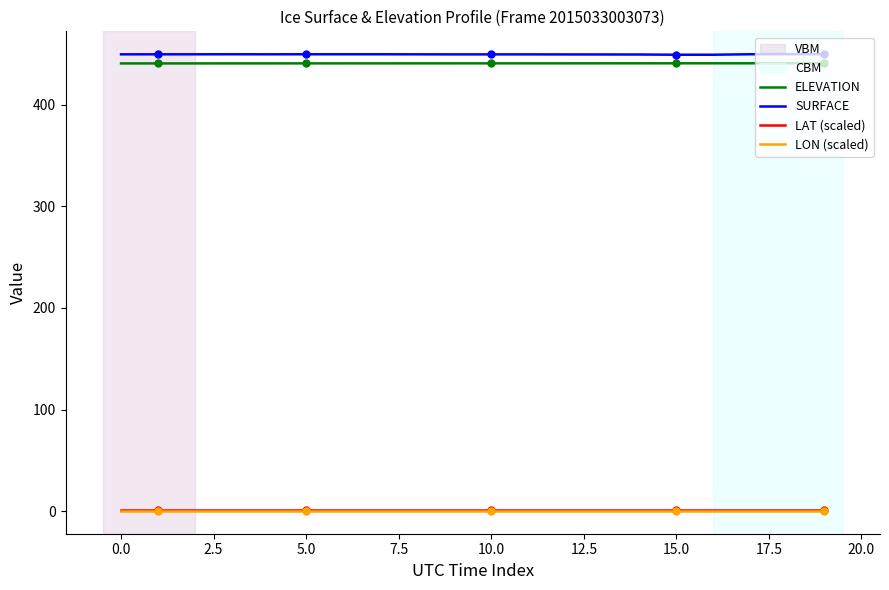

What is the lowest value of the ELEVATION series?

440.5